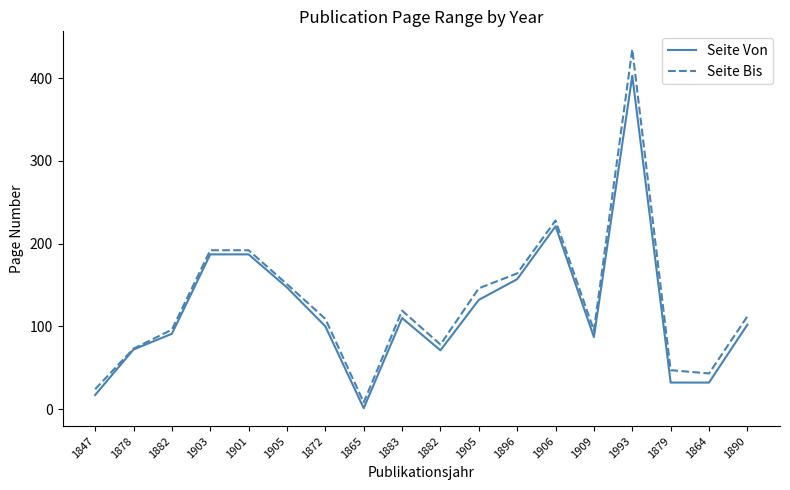

What is the value of the Seite Von point at the 8th from the left?

1